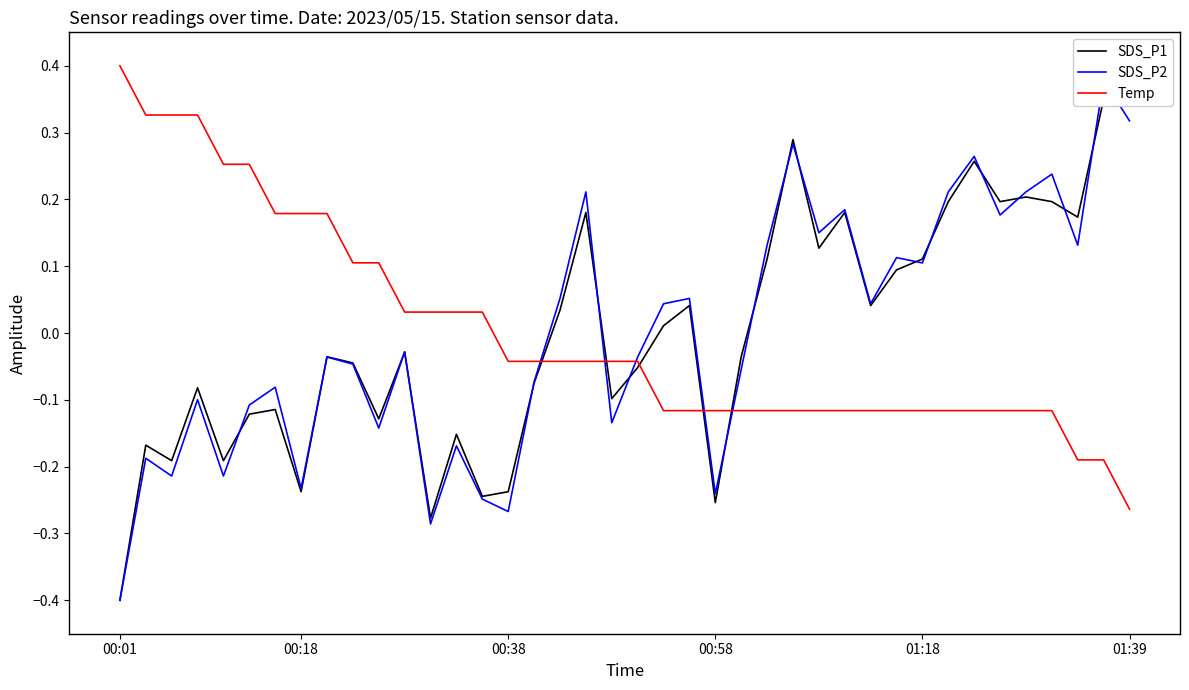

What is the approximate value of SDS_P2 at 12?

-0.3